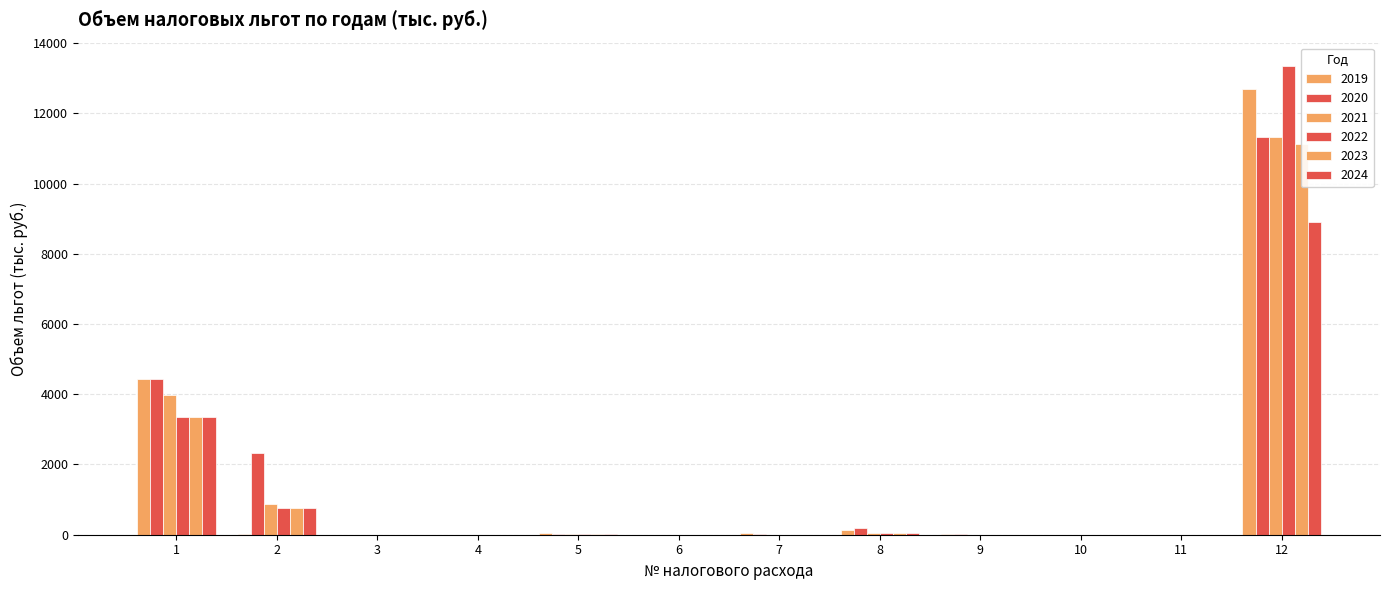

Between 3 and 5, which is larger?

5